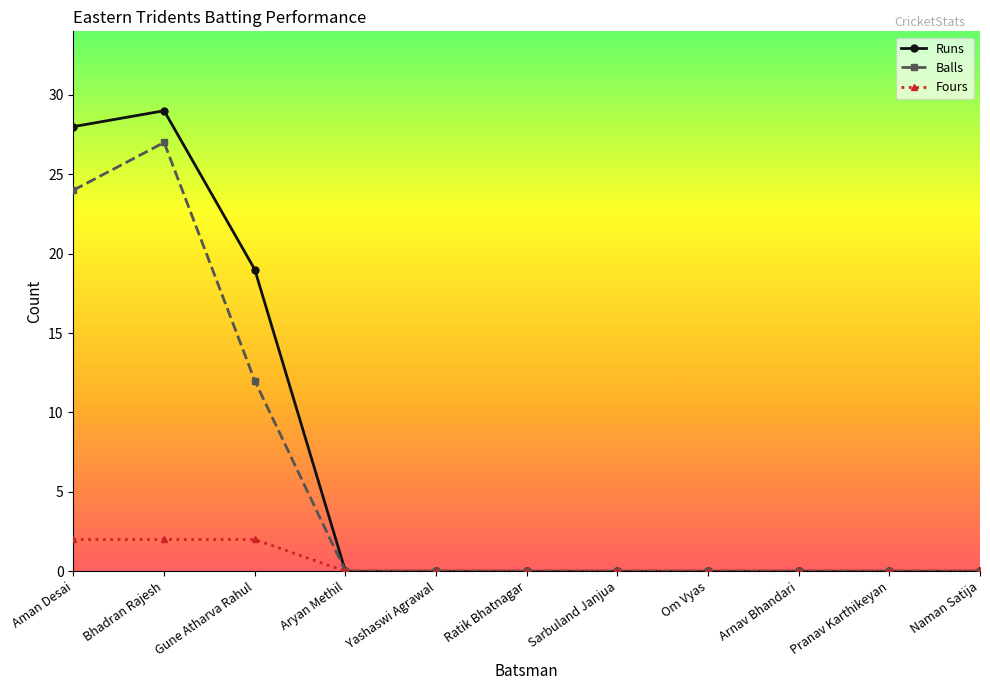

Is it true that Fours equals 0 at Ratik Bhatnagar?

True